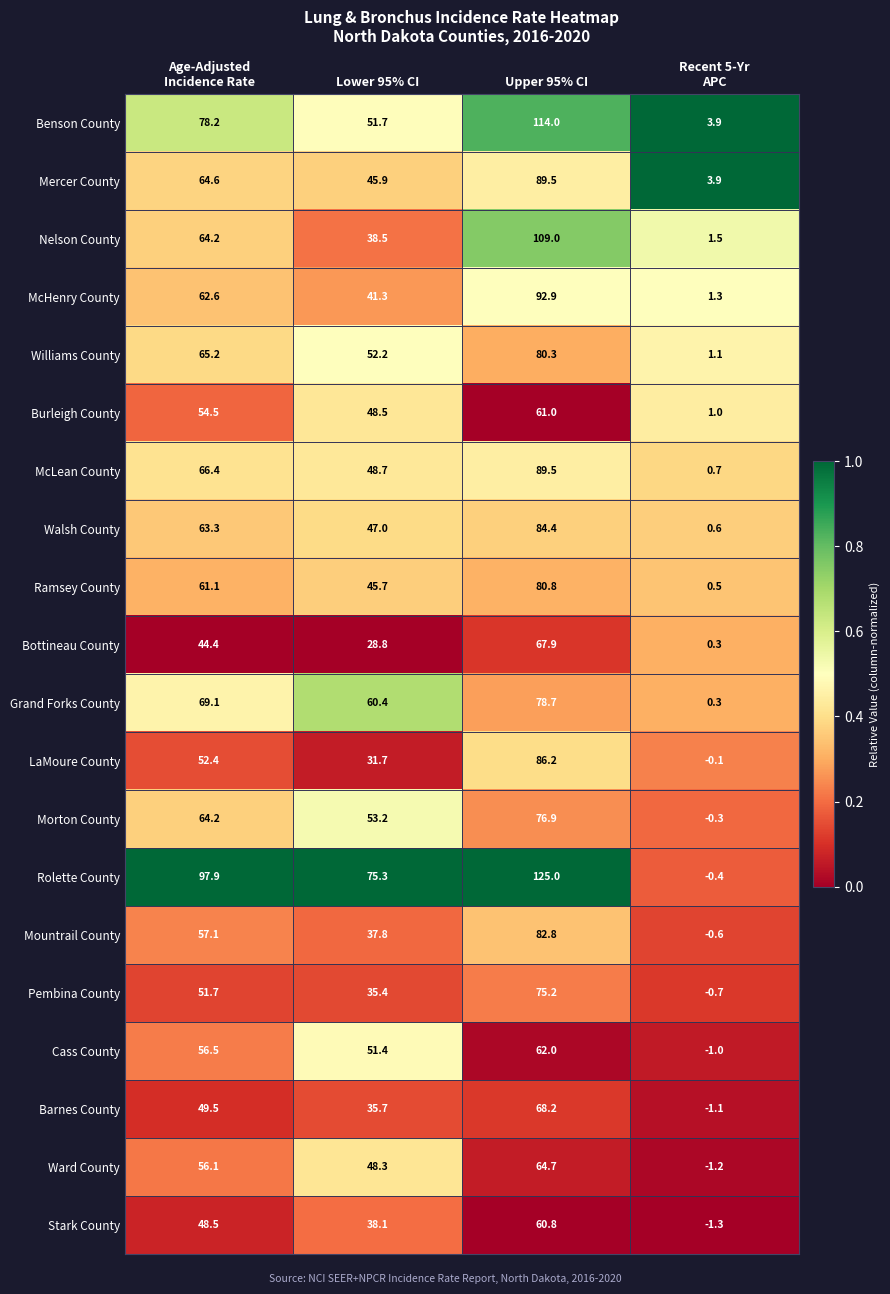

What is the average value of the Stark County series?

36.5